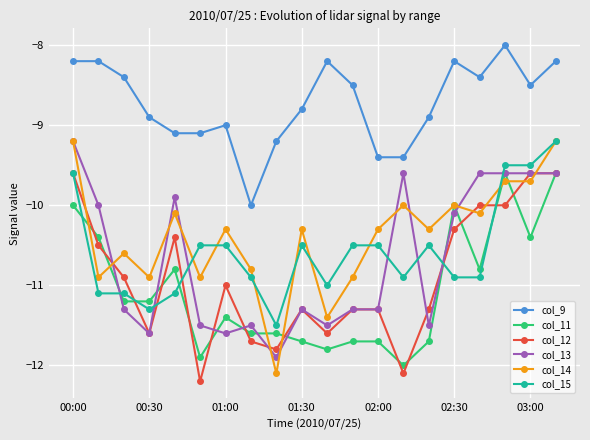

Which series has the largest total across all categories?

col_9